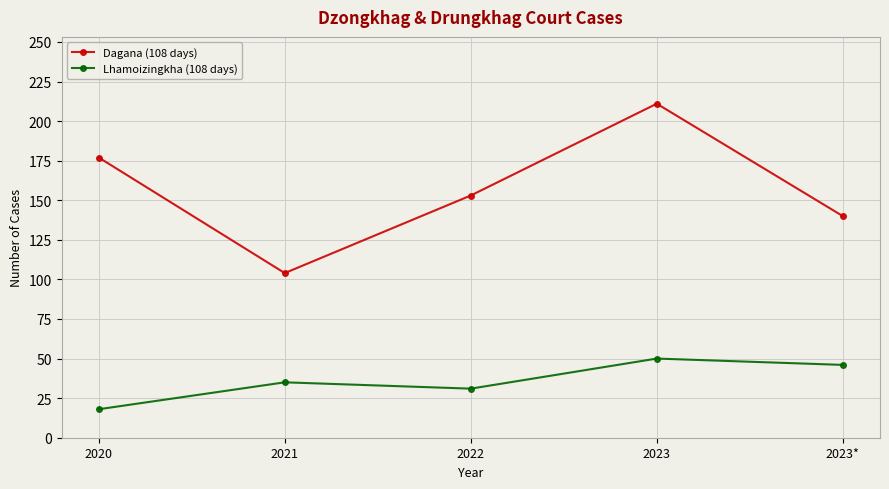

What are all the series names shown in the legend?

Dagana (108 days), Lhamoizingkha (108 days)